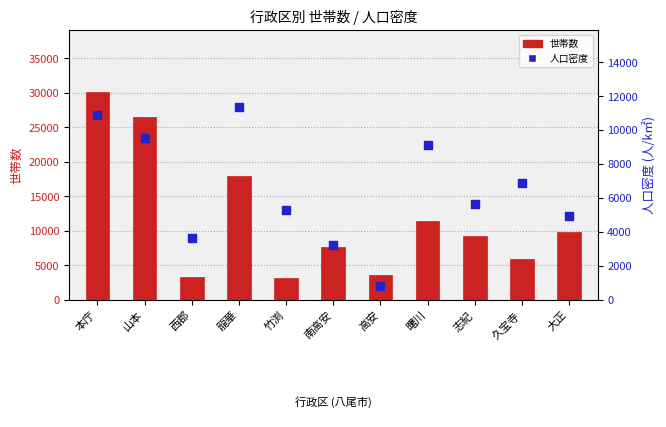

Is the value of 人口密度 at 西郡 greater than the value of 世帯数 at 本庁?

No